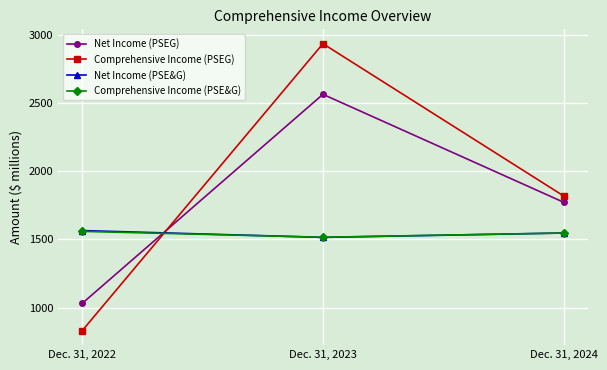

Which series has the largest total across all categories?

Comprehensive Income (PSEG)